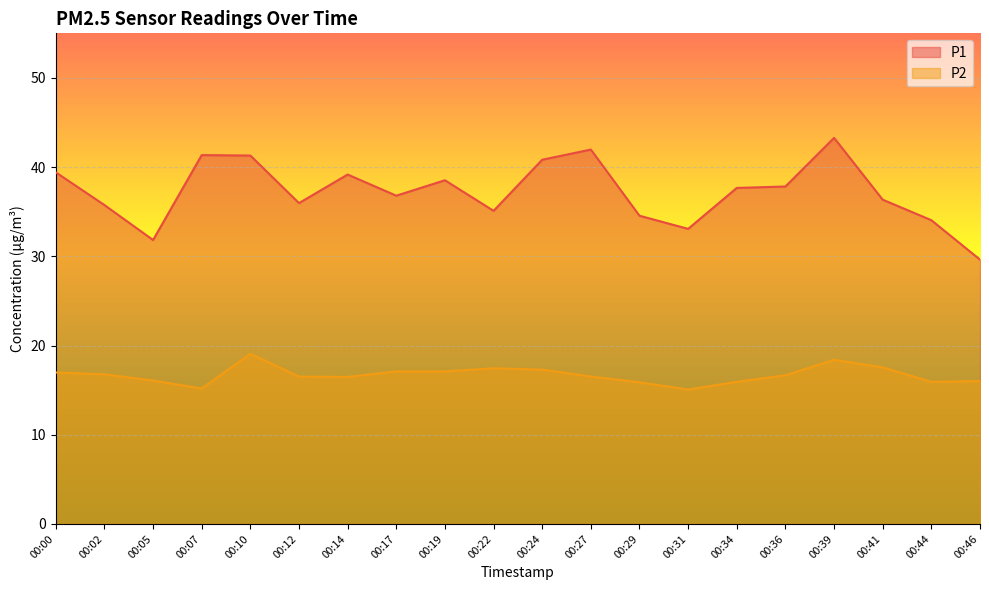

How many values in the P1 series exceed 37?

10